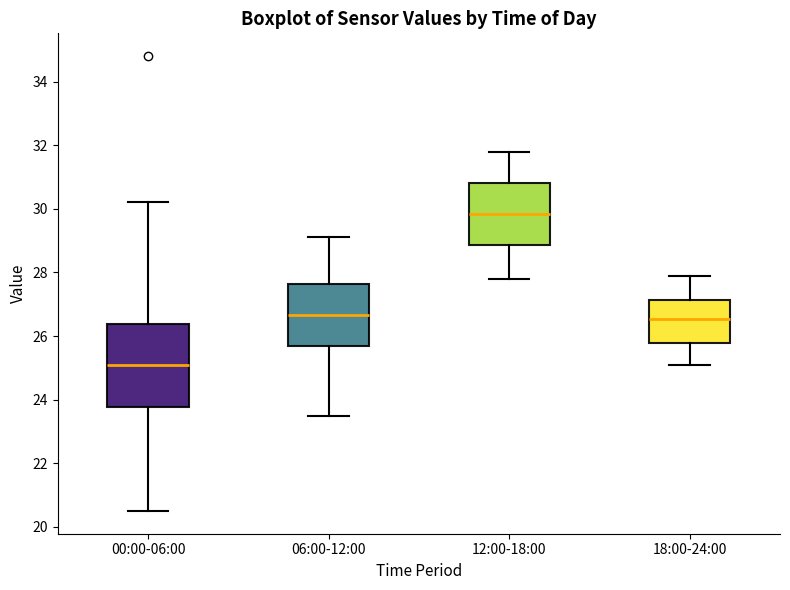

Which box is the tallest, from its lower edge to its upper edge?

00:00-06:00